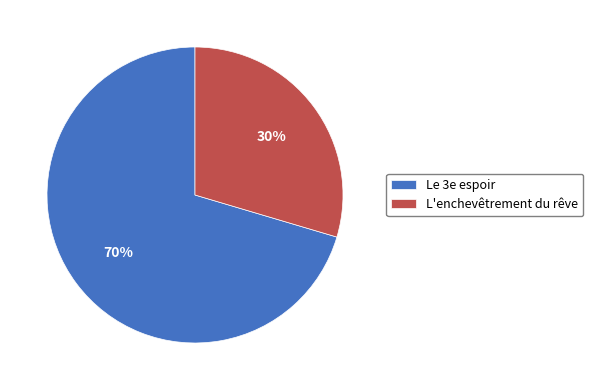

Approximately how many times larger is the value at L'enchevêtrement du rêve compared to Le 3e espoir?

0.4